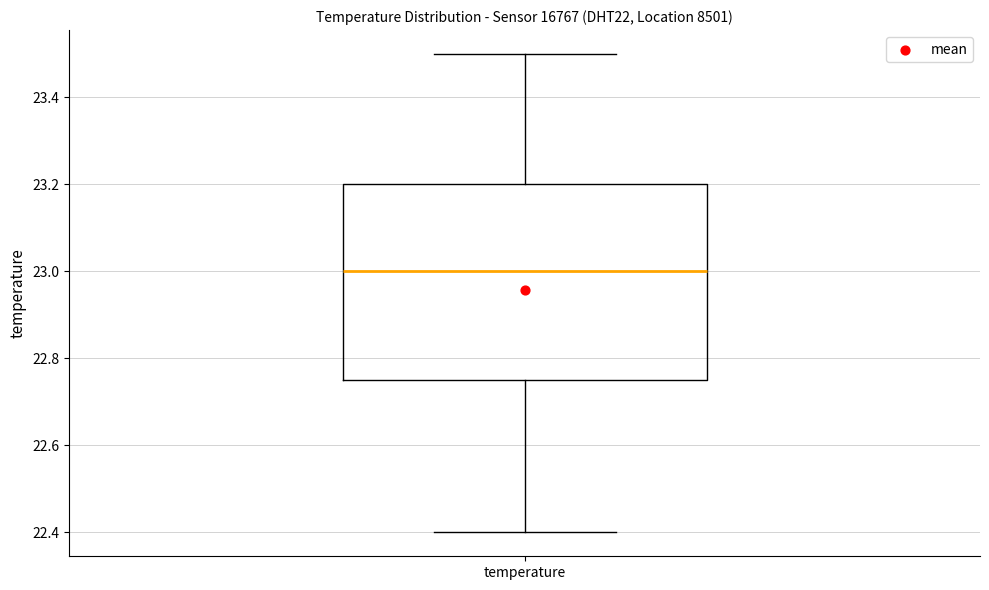

Where is the lower edge of the box for temperature on the y-axis? The values are not printed on the chart, so give them approximately, as read against the axis.

22.76